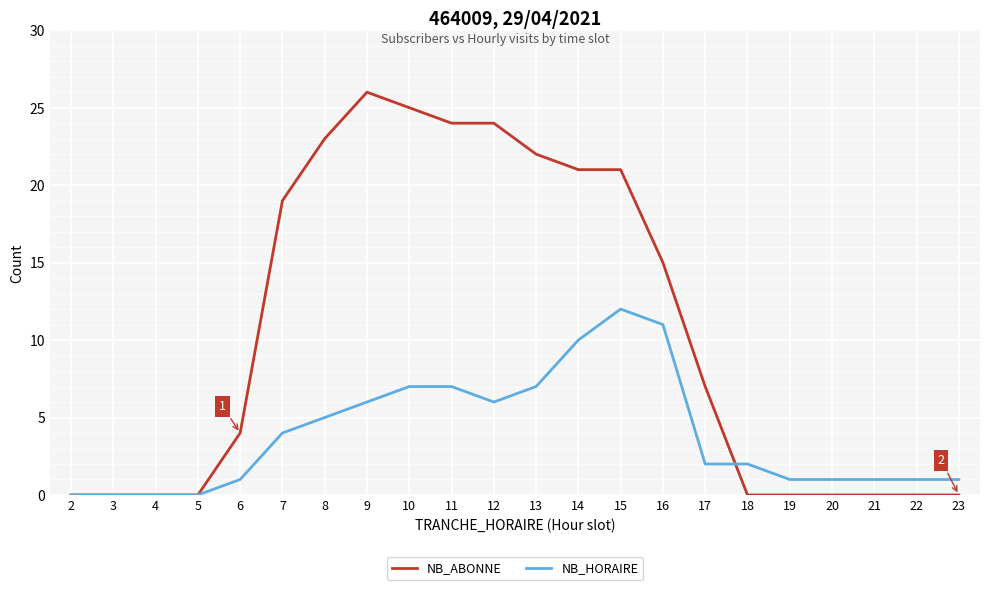

What is the sum of all NB_ABONNE values?

231